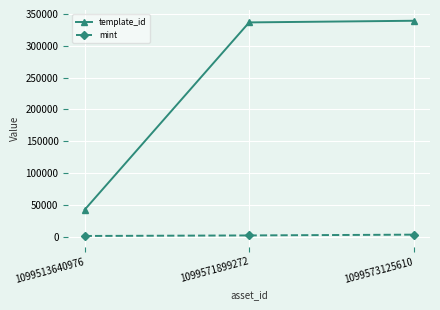

Is the value of mint at 1099573125610 greater than the value of template_id at 1099571899272?

No